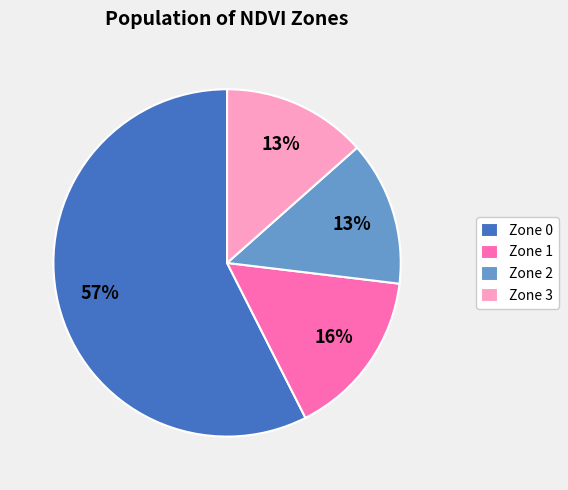

Which has a higher value, Zone 2 or Zone 0?

Zone 0